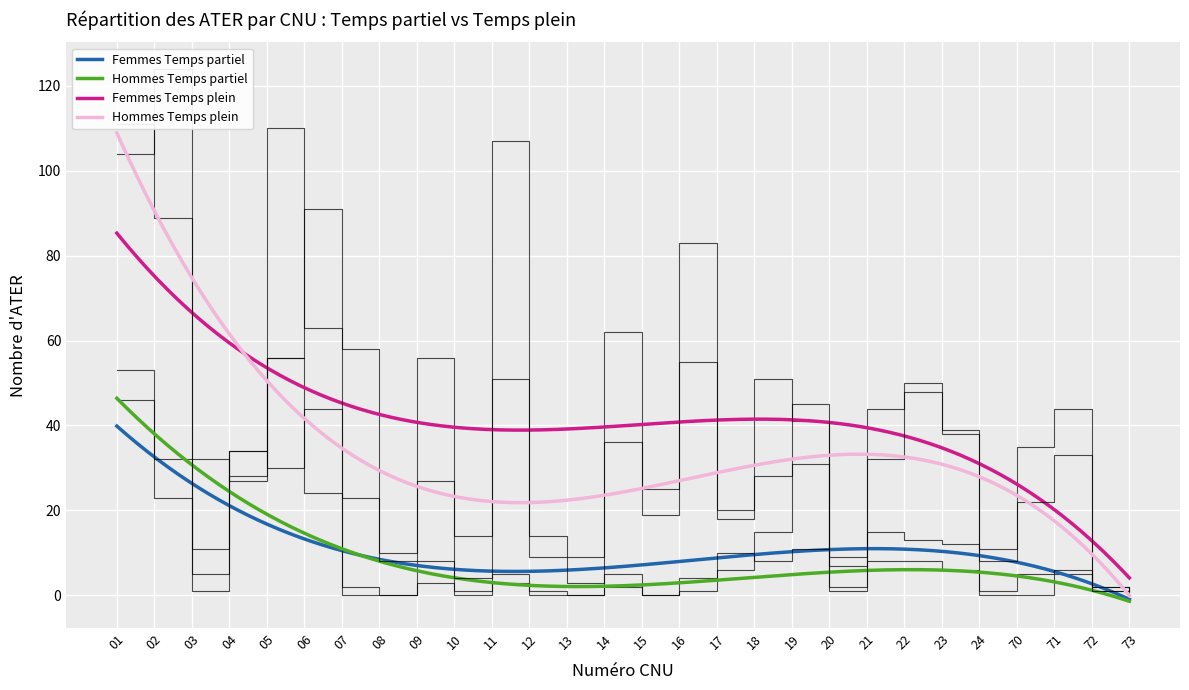

What is the total value across all series at 06?

222